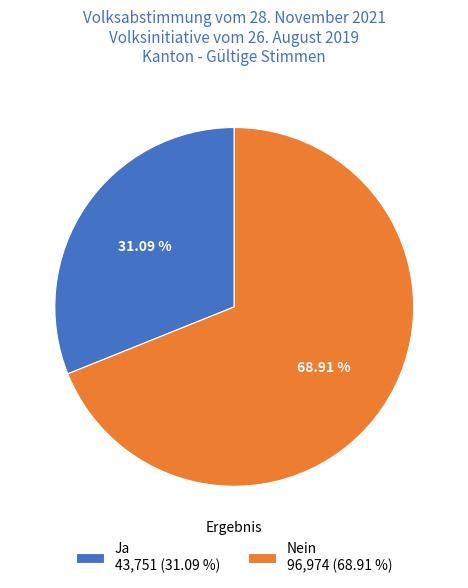

Which category accounts for the majority?

Nein